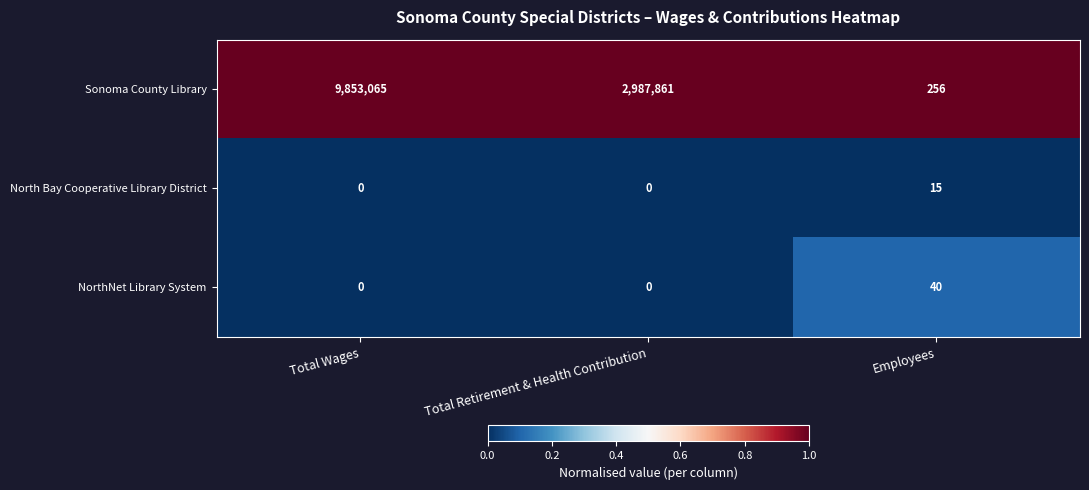

Which series changed the most between Total Retirement & Health Contribution and Employees?

Sonoma County Library